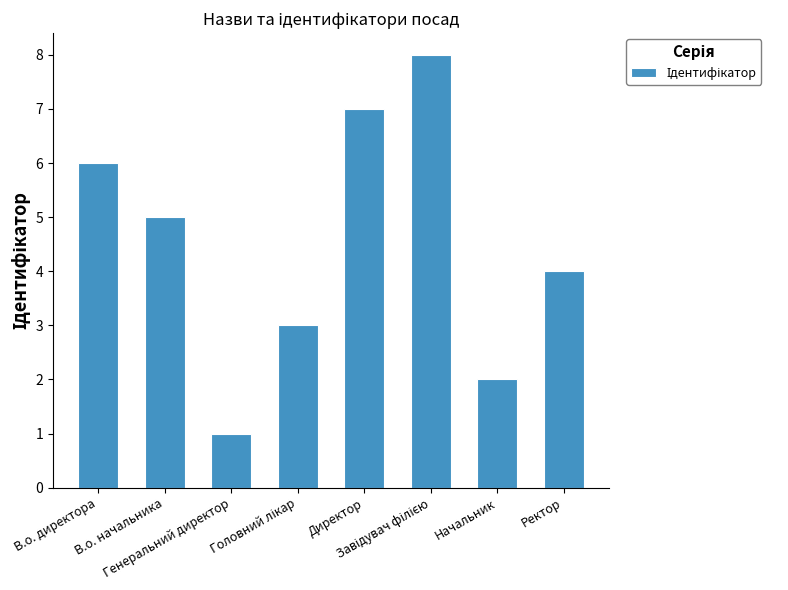

What is the maximum value shown in the chart?

8